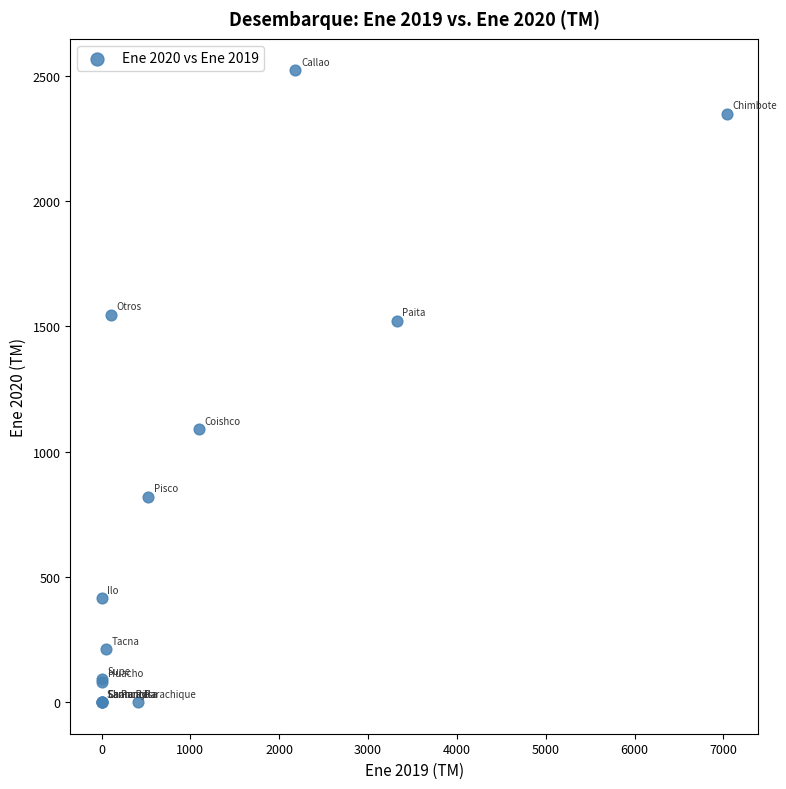

What Y value in the scatter plot is closest to 1260?

1089.7